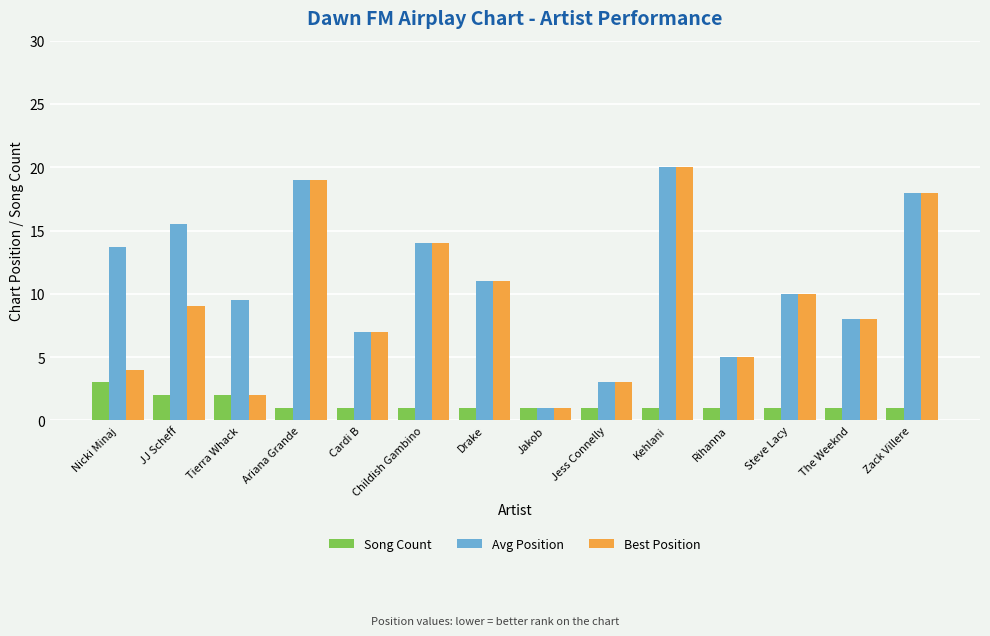

Reading left to right, transcribe all the data shown in this chart.

Song Count: 3.0	2.0	2.0	1.0	1.0	1.0	1.0	1.0	1.0	1.0	1.0	1.0	1.0	1.0
Avg Position: 13.7	15.5	9.5	19.0	7.0	14.0	11.0	1.0	3.0	20.0	5.0	10.0	8.0	18.0
Best Position: 4.0	9.0	2.0	19.0	7.0	14.0	11.0	1.0	3.0	20.0	5.0	10.0	8.0	18.0